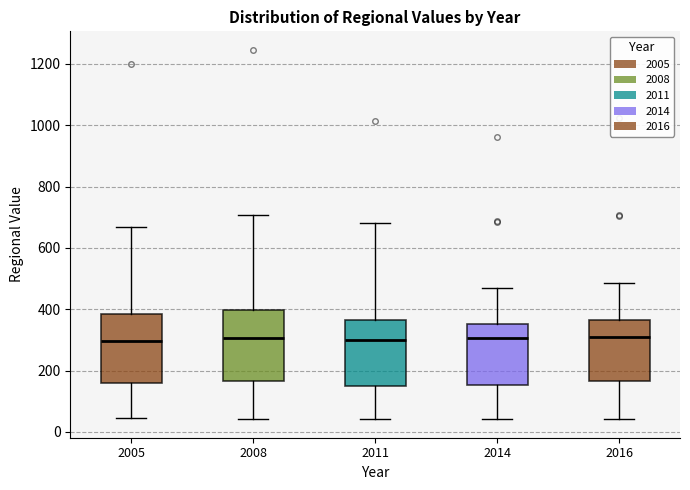

Reading left to right, read every box against the y-axis: the position of its median line, the range the box covers, and the ends of its whiskers. The values are not printed on the chart, so give them approximately, as read against the axis.

2005: median 300, box 160 to 380, whiskers 40 to 660
2008: median 300, box 160 to 400, whiskers 40 to 700
2011: median 300, box 140 to 360, whiskers 40 to 680
2014: median 300, box 160 to 360, whiskers 40 to 460
2016: median 300, box 160 to 360, whiskers 40 to 480